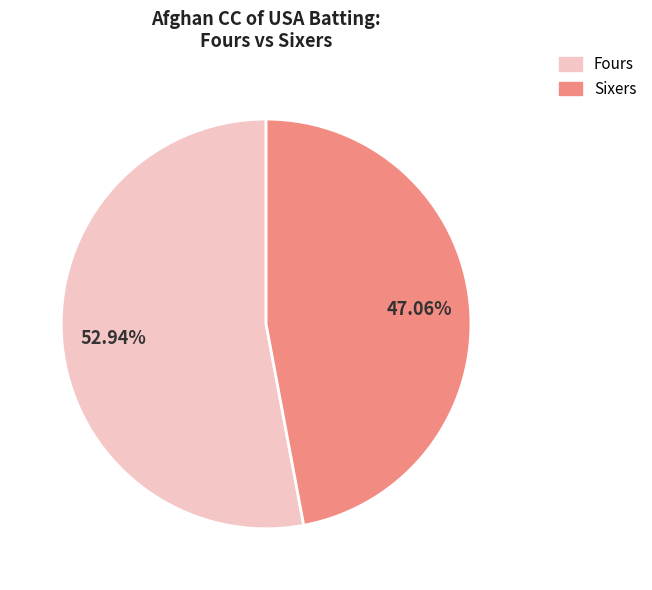

Which category has the biggest portion of the pie?

Fours